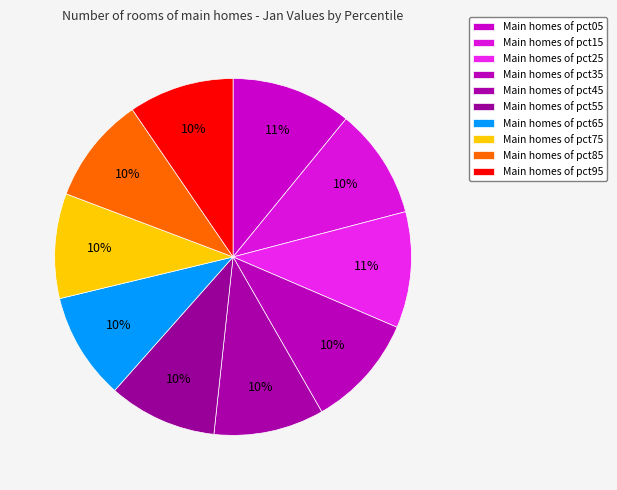

What is the largest slice in the pie chart?

pct05